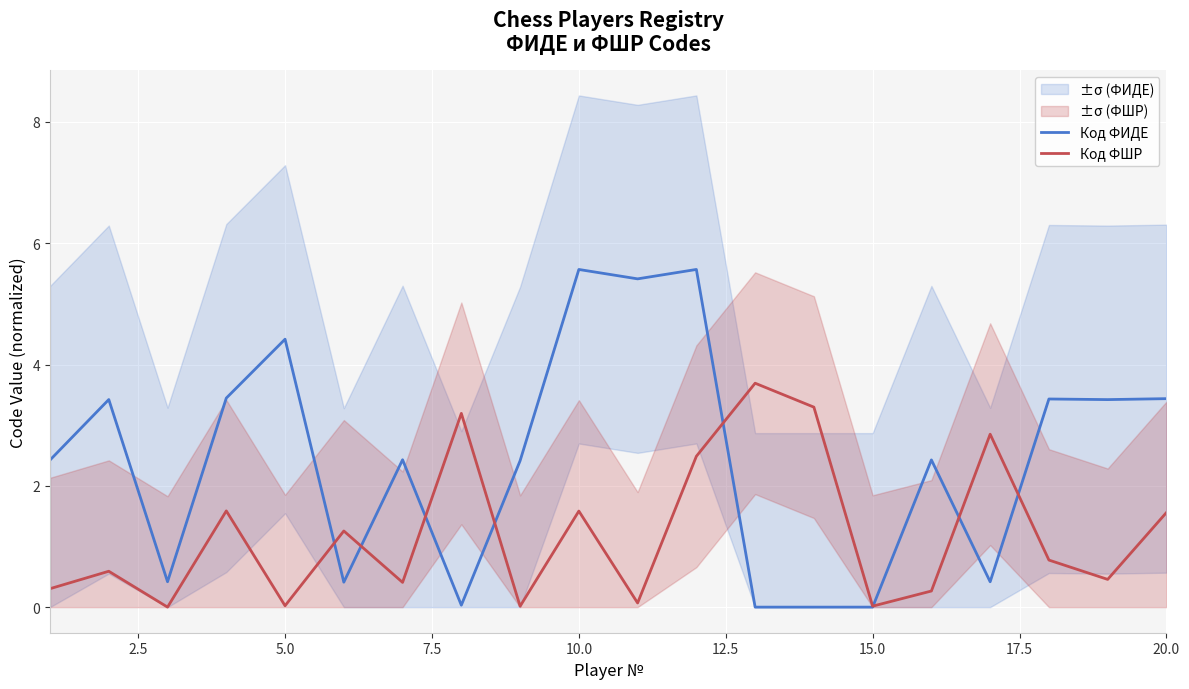

What is the sum of all Код ФИДЕ values?

49.1